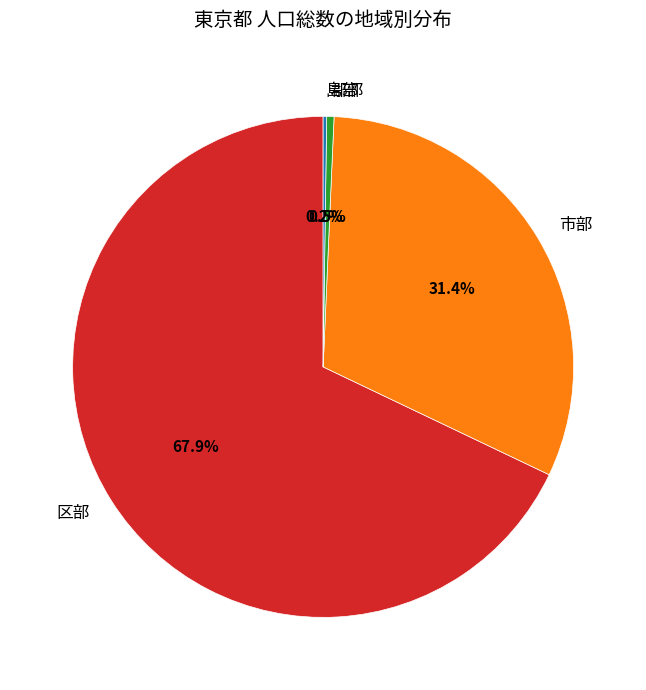

What is the largest slice in the pie chart?

区部